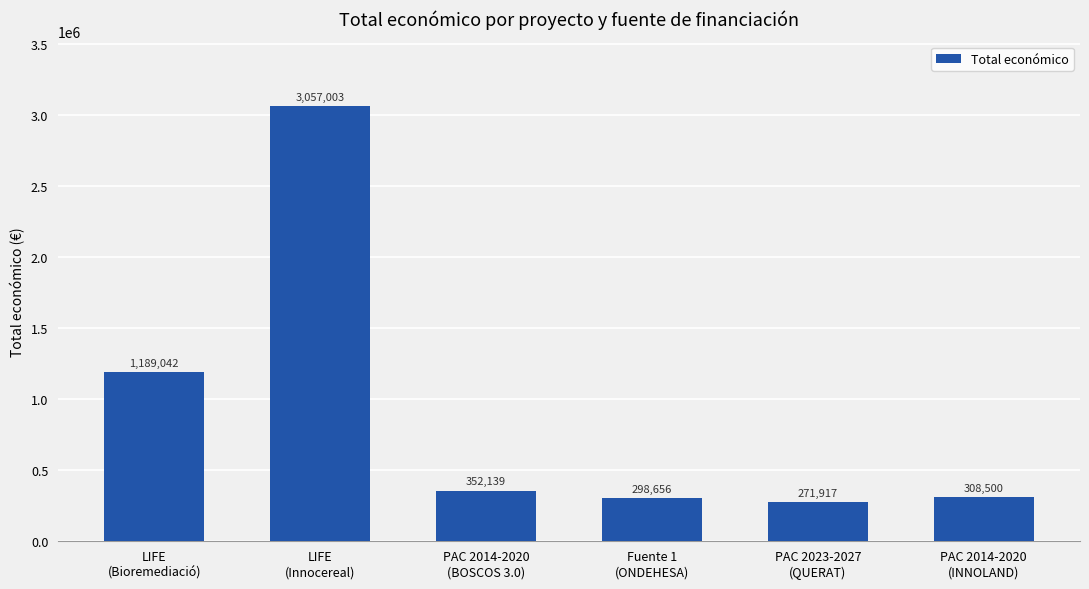

Reading left to right, list all the values displayed in this chart.

LIFE
(Bioremediació)=1189042	LIFE
(Innocereal)=3057003	PAC 2014-2020
(BOSCOS 3.0)=352139	Fuente 1
(ONDEHESA)=298656	PAC 2023-2027
(QUERAT)=271917	PAC 2014-2020
(INNOLAND)=308500